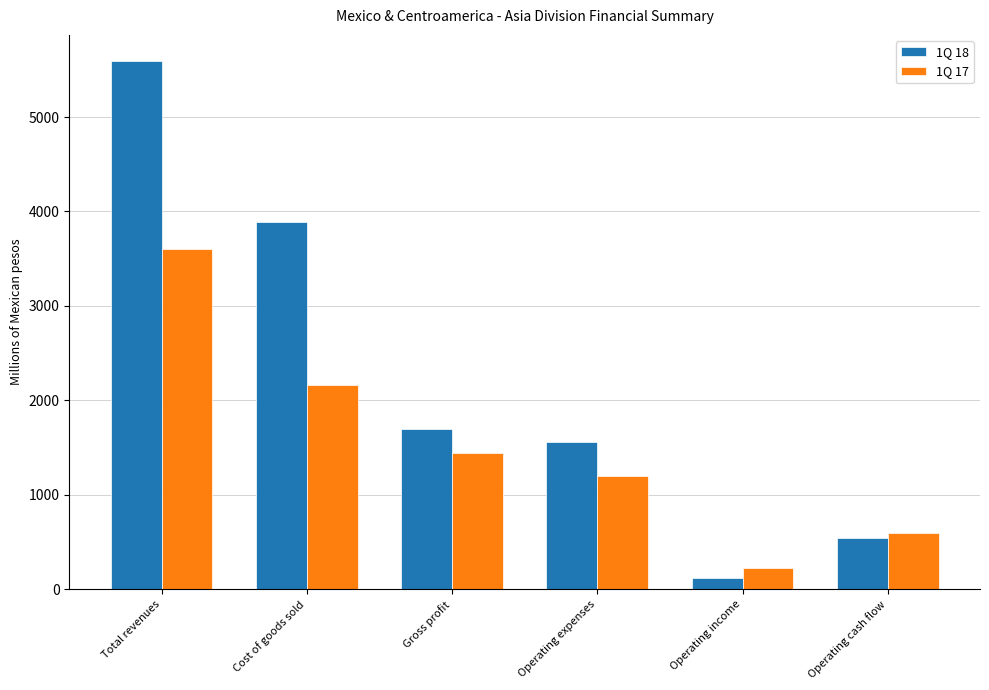

True or false: 1Q 17 has a value of 917.5 at Gross profit.

False